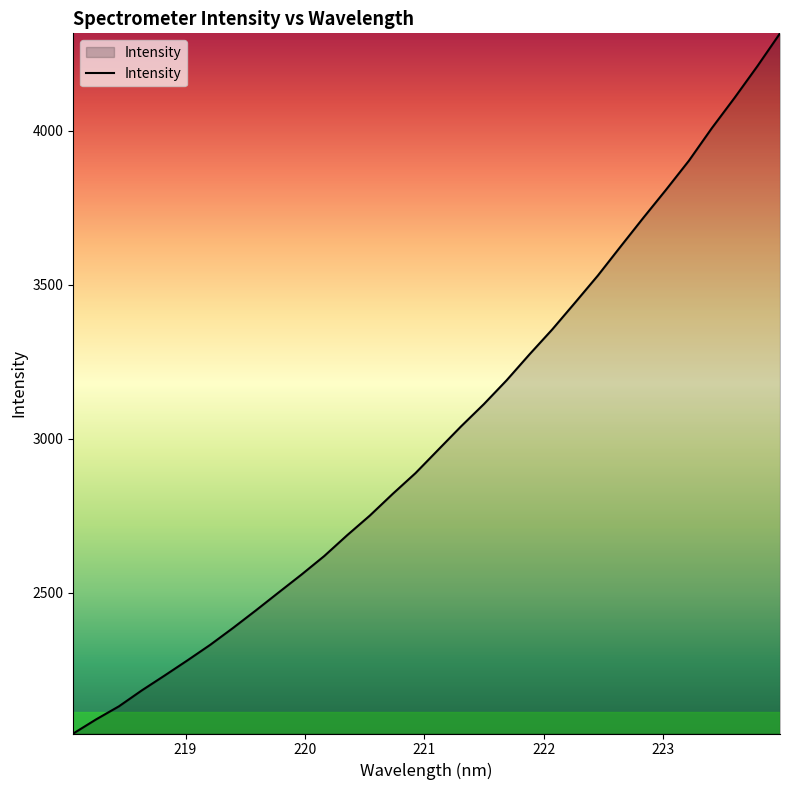

What is the smallest value displayed?

2042.3